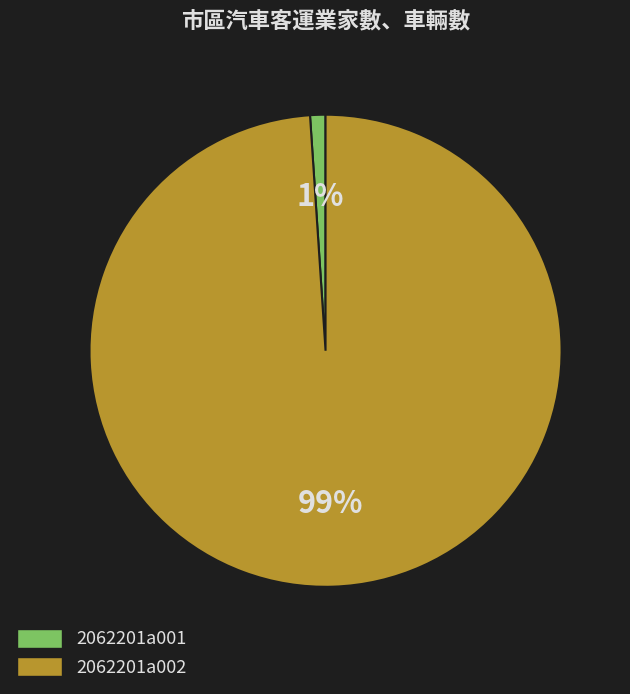

Is there any slice that represents more than half of the pie?

Yes